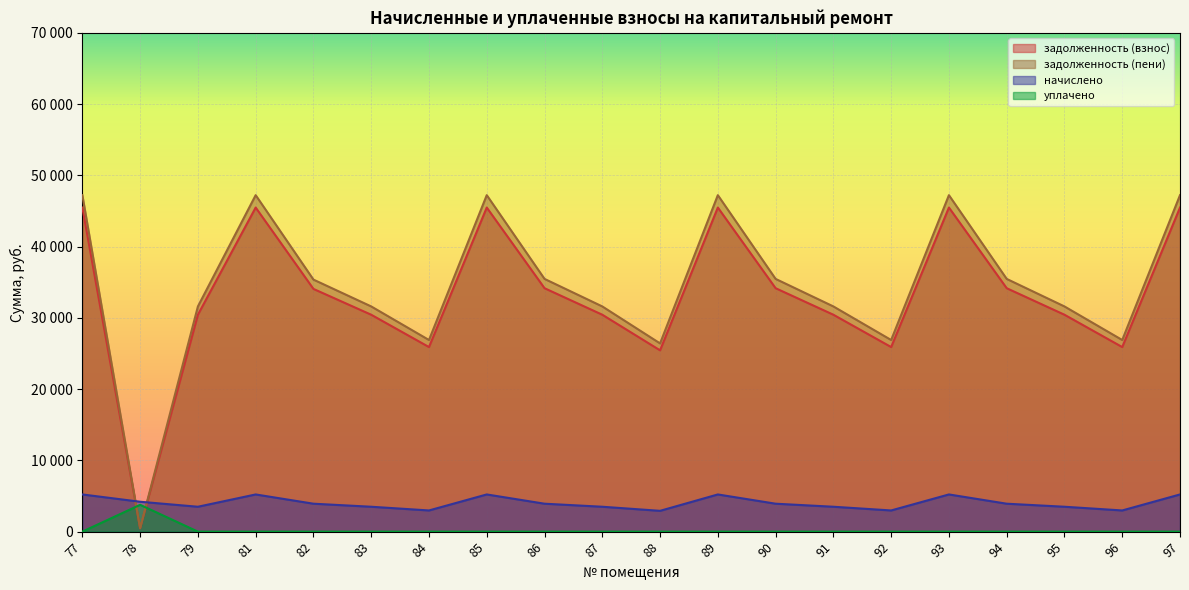

Is it true that начислено equals 5218.2 at 97?

True